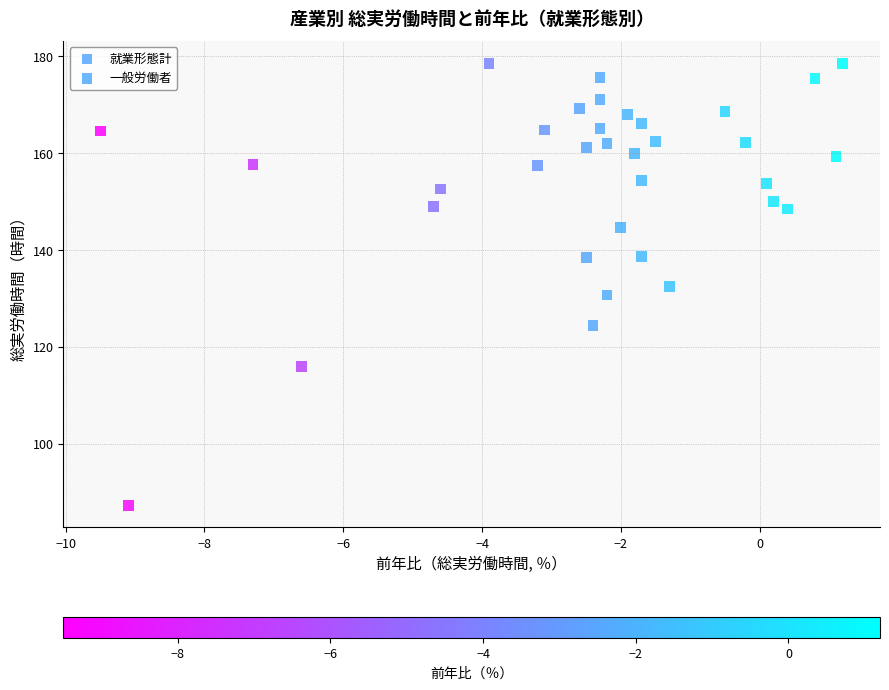

Which series reaches the minimum Y coordinate?

就業形態計